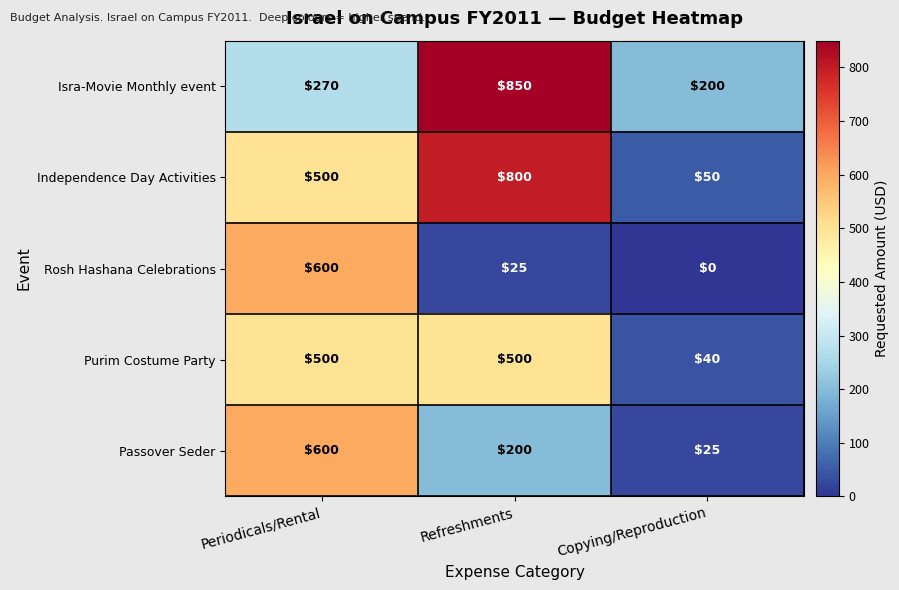

The Passover Seder series shows 819 at Periodicals/Rental. True or false?

False